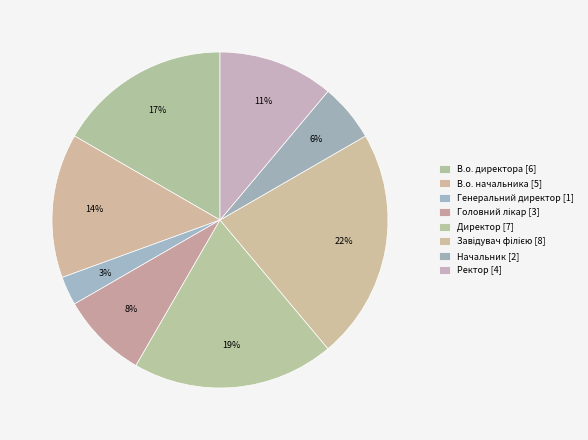

Is there a majority slice in this chart?

No